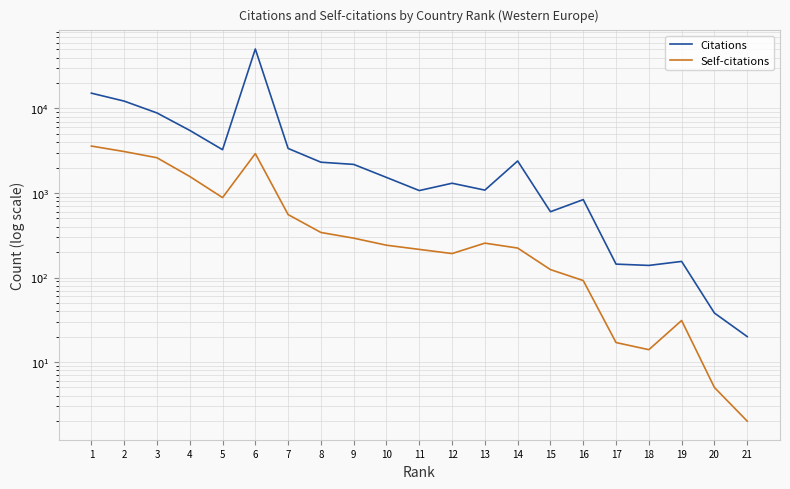

True or false: Self-citations has a value of 1025 at 6.

False